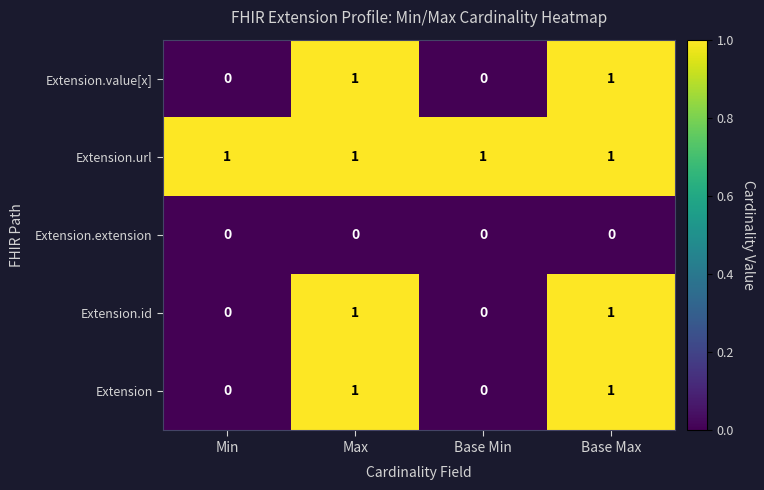

Count the Extension values in the range 0 to 1.

4